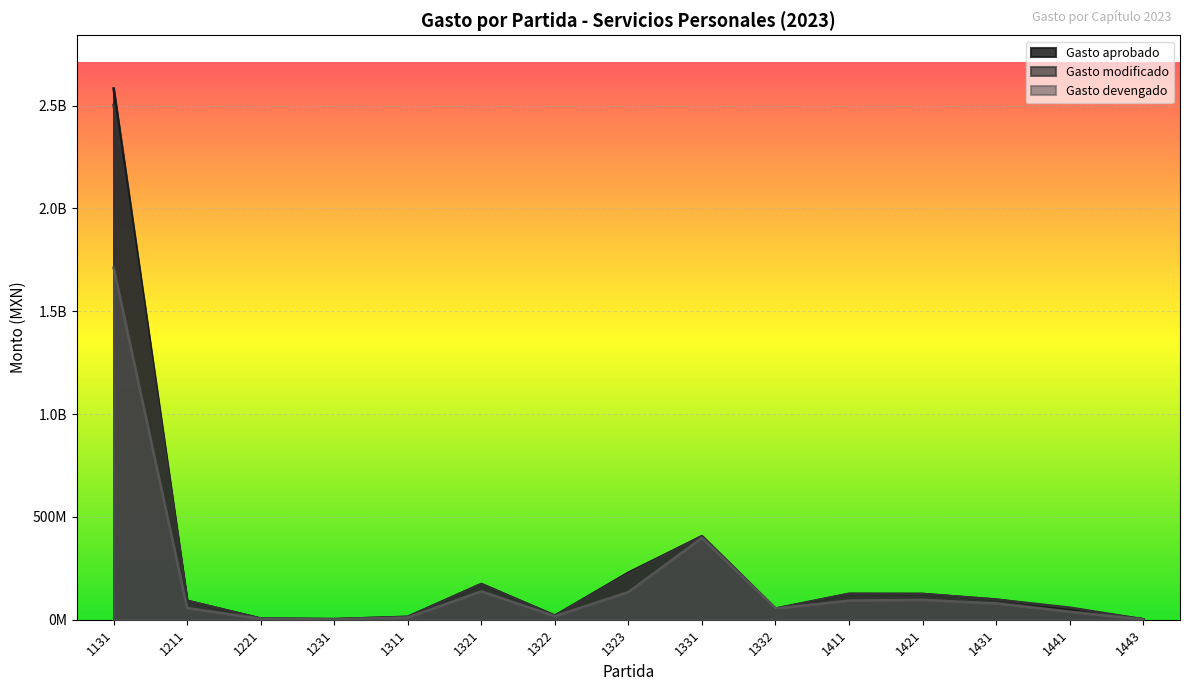

Reading left to right, transcribe all the data shown in this chart.

Gasto aprobado: 1131=2583061286.0	1211=92084252.0	1221=5778680.0	1231=2977892.0	1311=14051304.0	1321=173551826.0	1322=19941178.0	1323=228877307.0	1331=406114556.0	1332=53263109.0	1411=125793798.0	1421=125251531.0	1431=97979827.0	1441=52067453.0	1443=2731440.0
Gasto modificado: 1131=2502652885.8	1211=92084252.0	1221=5778680.0	1231=2977892.0	1311=14051304.0	1321=173551826.0	1322=19941178.0	1323=222310381.7	1331=406114556.0	1332=54668509.2	1411=125793798.0	1421=125251531.0	1431=97979827.0	1441=58995237.8	1443=2120417.5
Gasto devengado: 1131=1711819900.2	1211=57072870.7	1221=4753797.9	1231=1372000.0	1311=10524331.9	1321=137937876.9	1322=17344783.5	1323=134805840.5	1331=397994063.1	1332=54449053.9	1411=93130089.0	1421=96502330.7	1431=79460772.0	1441=38994799.0	1443=1417143.9